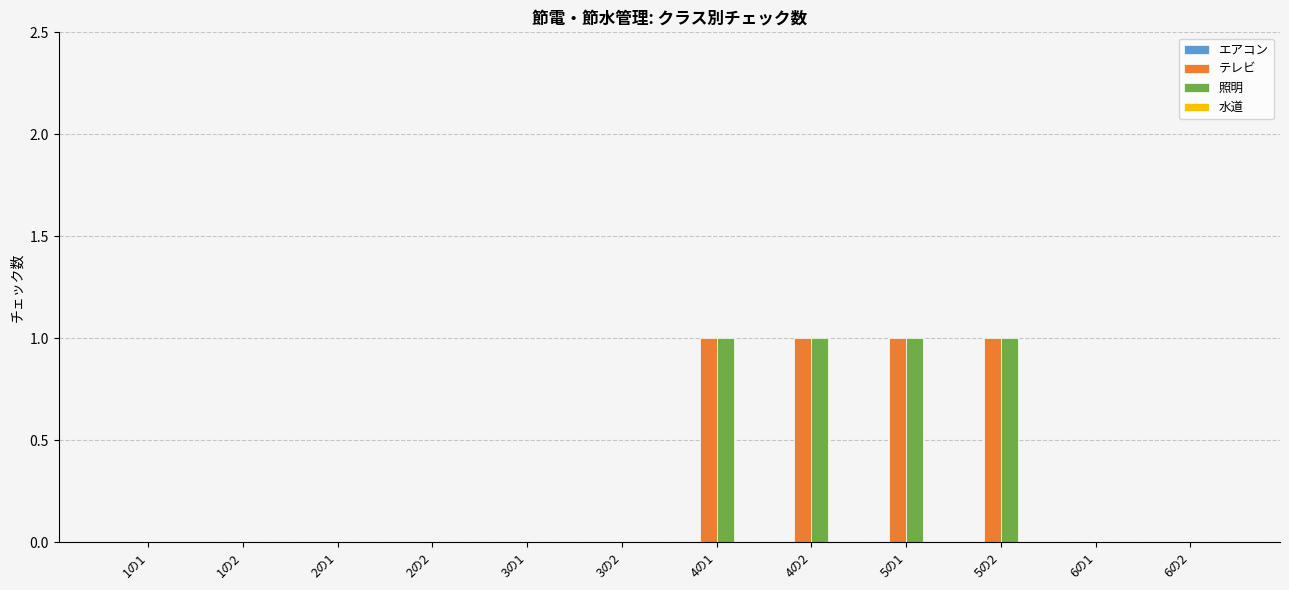

The 照明 series shows 1 at 4の1. True or false?

True